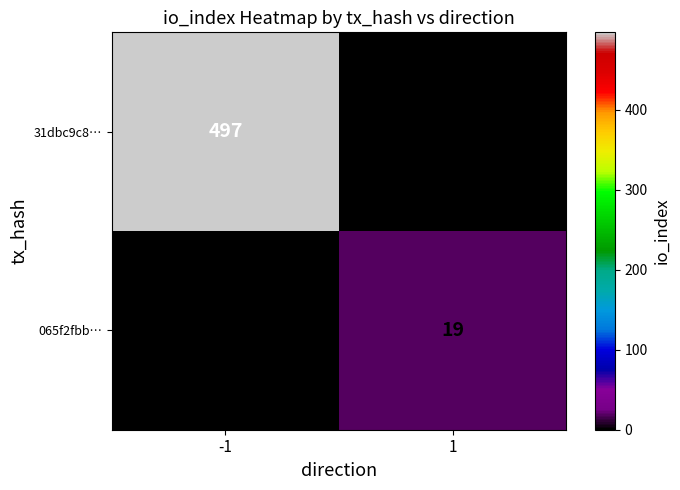

At how many categories does at least one series exceed 265?

1